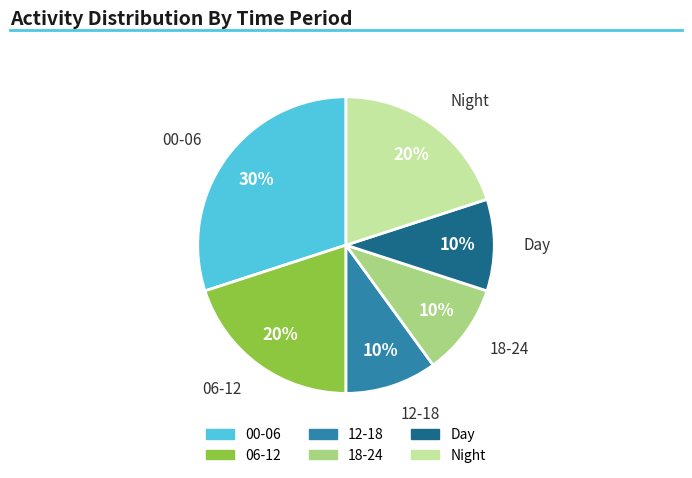

Is there a majority slice in this chart?

No